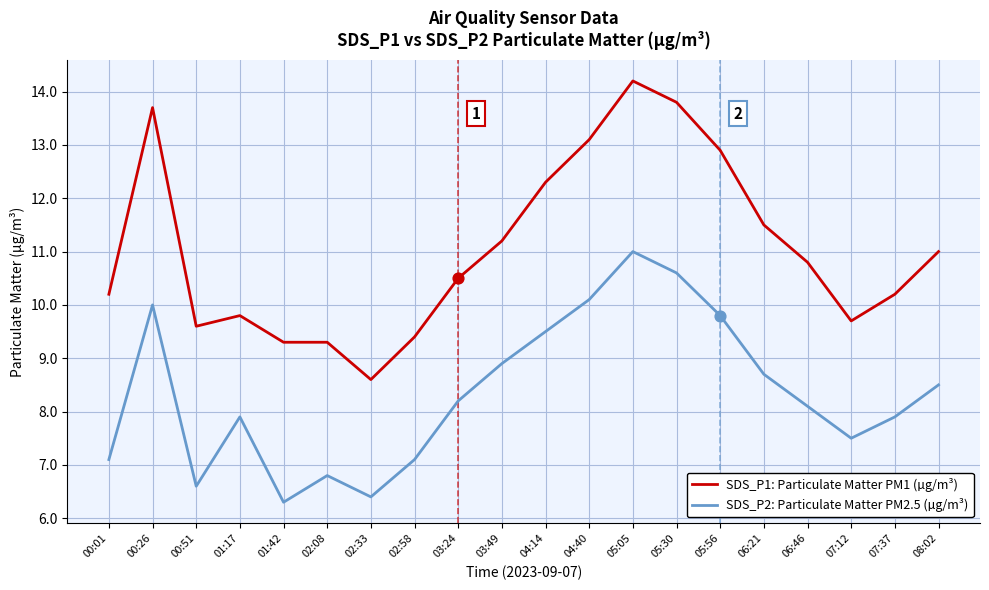

What are all the series names shown in the legend?

SDS_P1: Particulate Matter PM1 (µg/m³), SDS_P2: Particulate Matter PM2.5 (µg/m³)